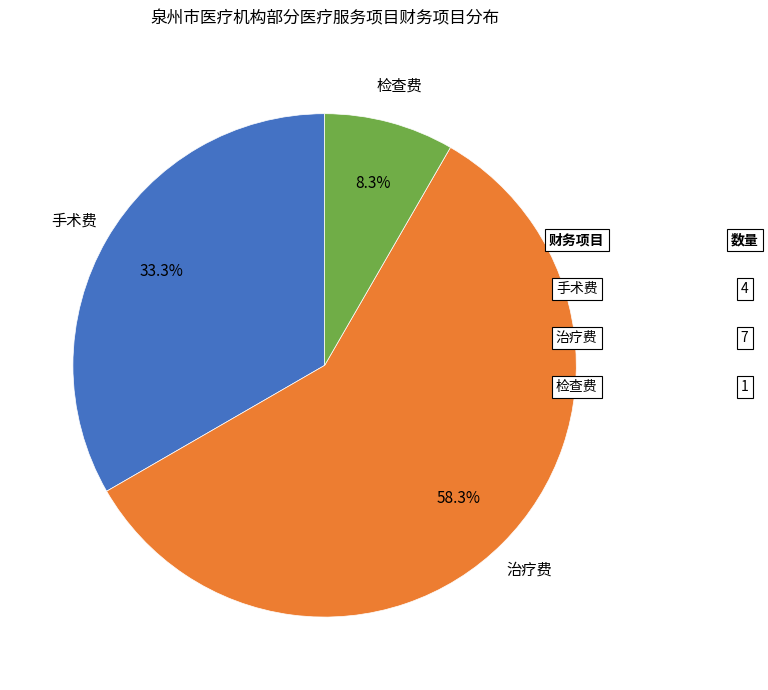

Is there a majority slice in this chart?

Yes